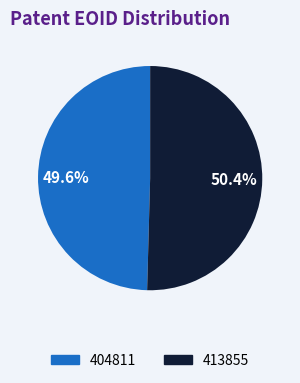

Which slice is the largest?

413855